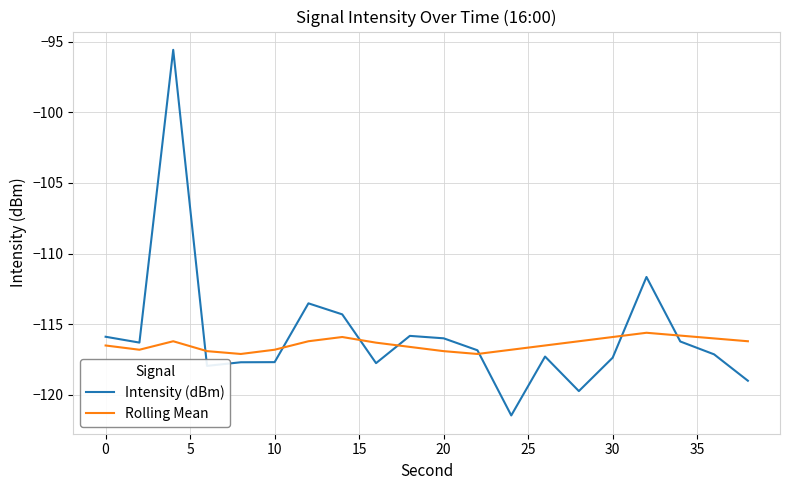

Count the number of categories in the chart.

20